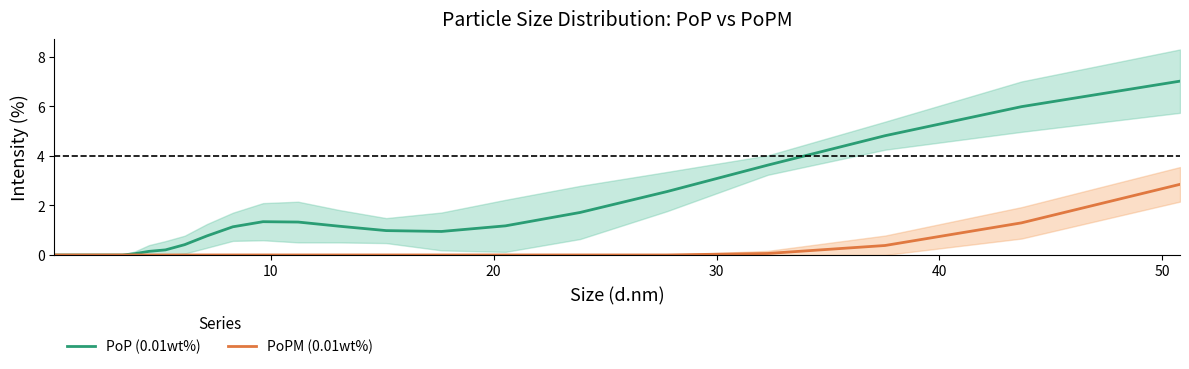

True or false: PoP (0.01wt%) and PoPM (0.01wt%) cross at least once.

False